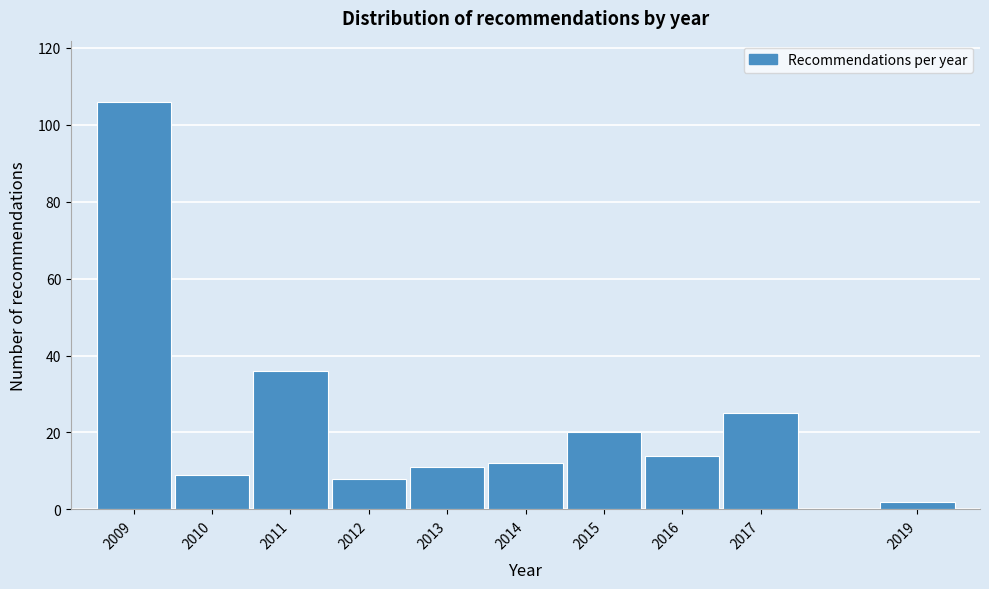

Reading left to right, list all the values displayed in this chart.

106	9	36	8	11	12	20	14	25	2